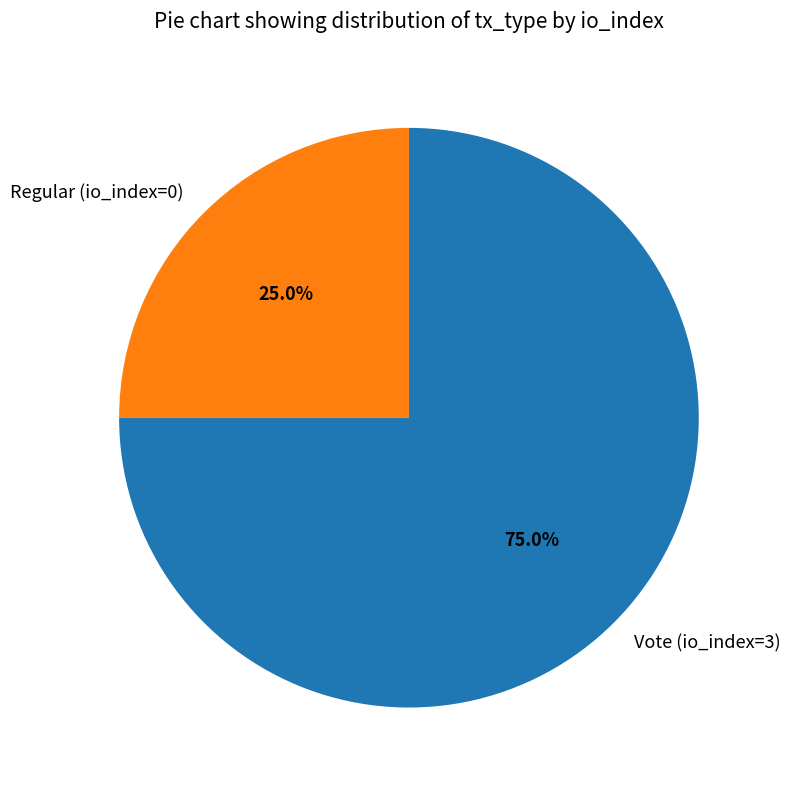

To the nearest percent, what percentage of the pie is Regular (io_index=0)?

25%